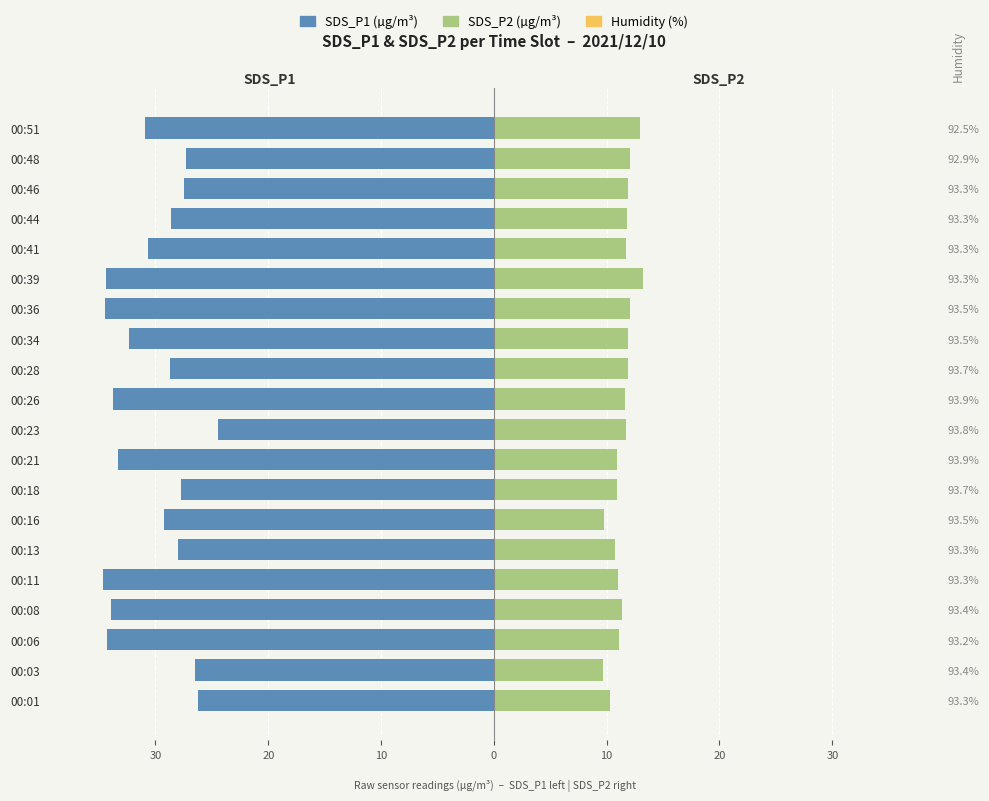

At how many categories does at least one series exceed -17?

20